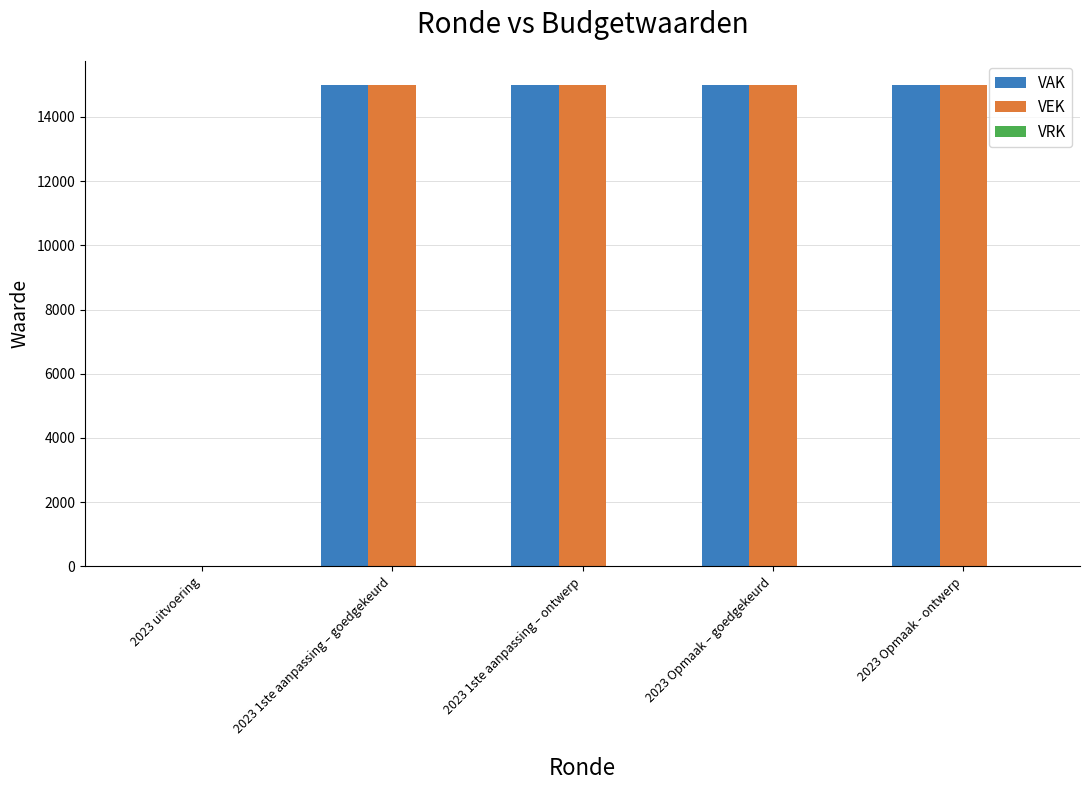

What is the total value across all series at 2023 Opmaak – goedgekeurd?

30000